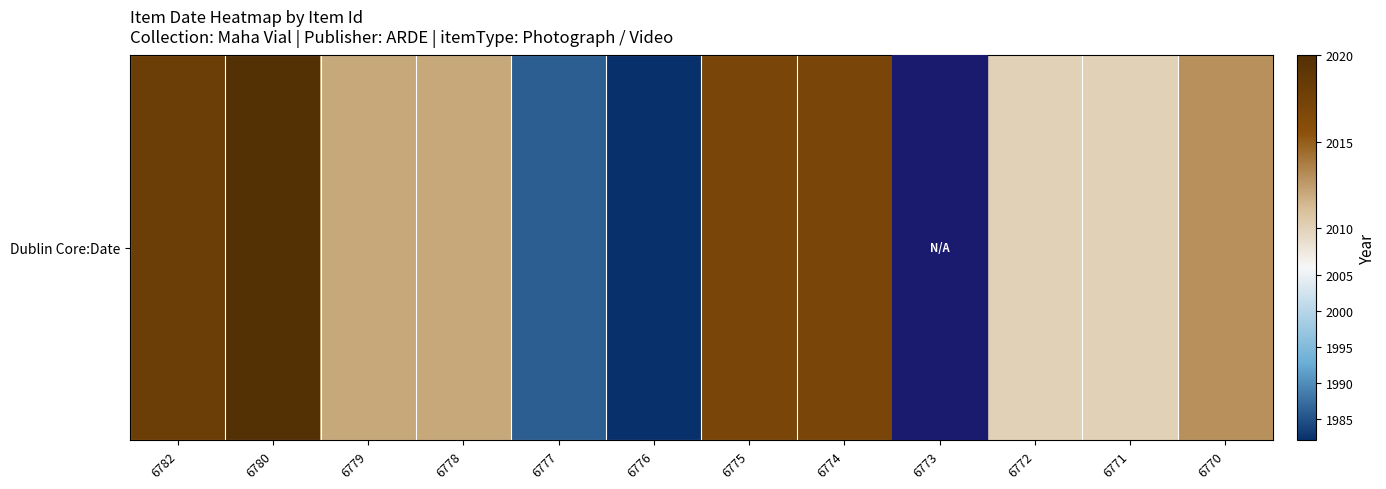

List the labels in order of value, smallest first.

6776, 6777, 6772, 6771, 6779, 6778, 6770, 6775, 6774, 6782, 6780, 6773